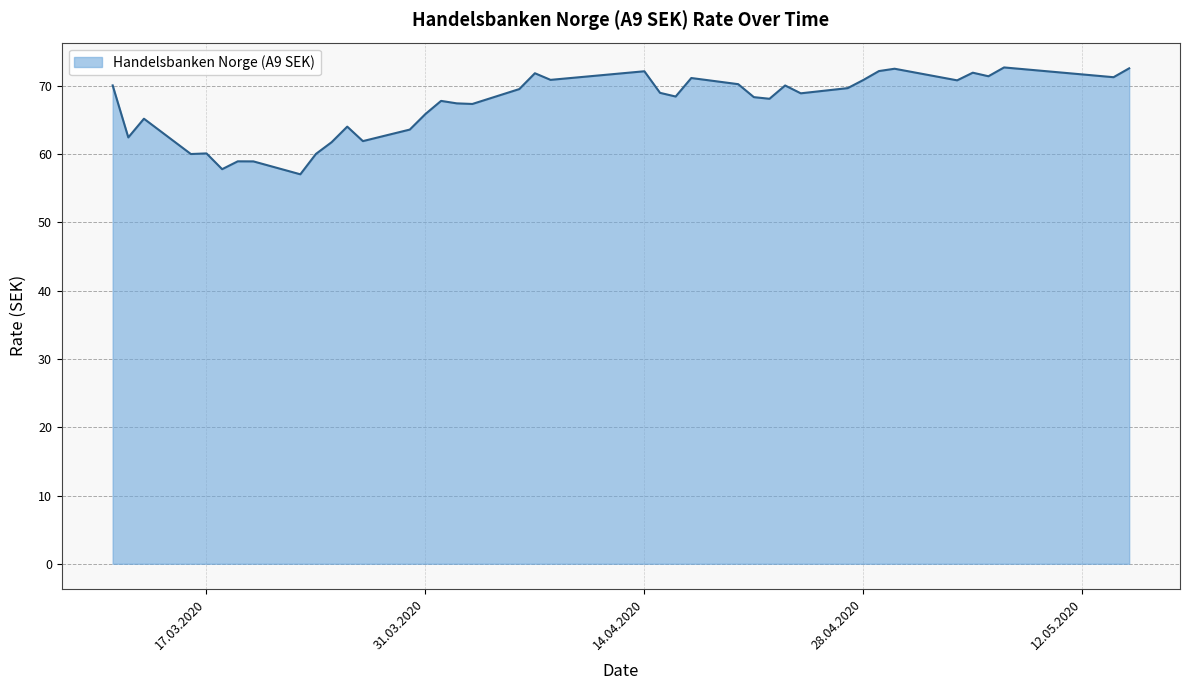

What is the maximum value shown in the chart?

72.7